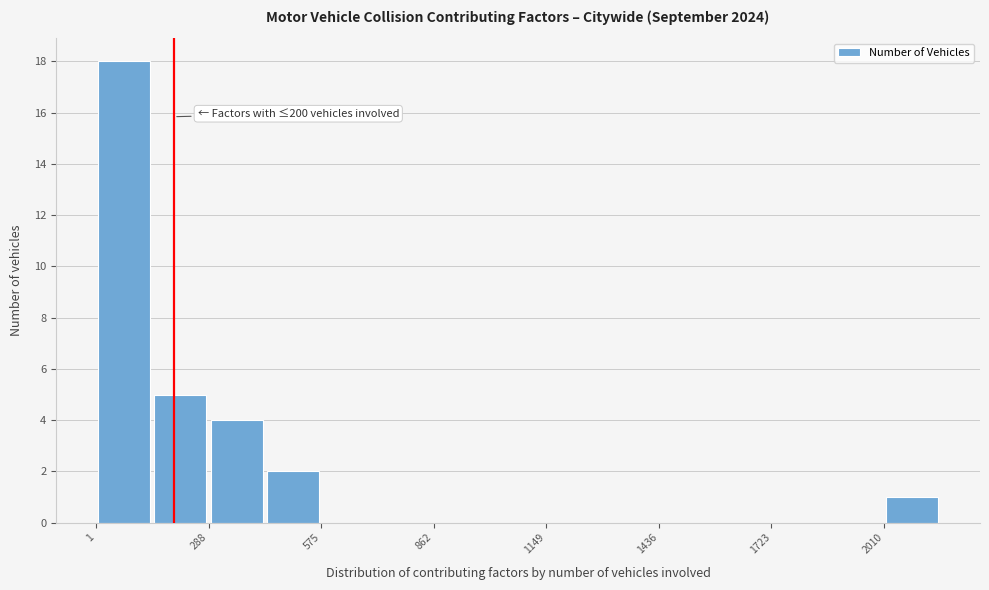

Read against the x-axis, roughly where is the centre of the tallest bar?

50